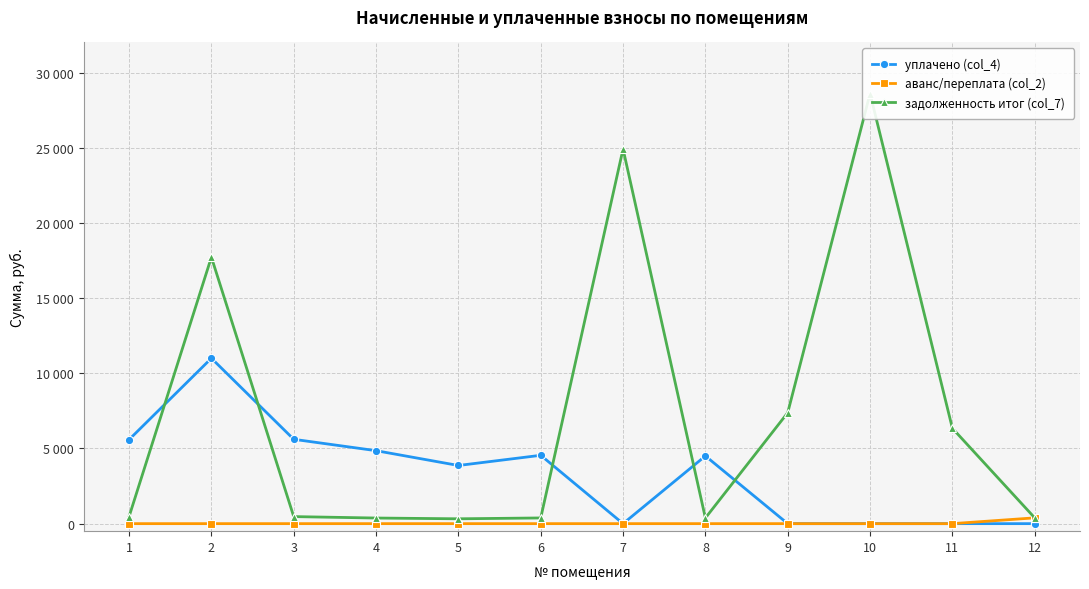

What are all the series names shown in the legend?

уплачено (col_4), аванс/переплата (col_2), задолженность итог (col_7)